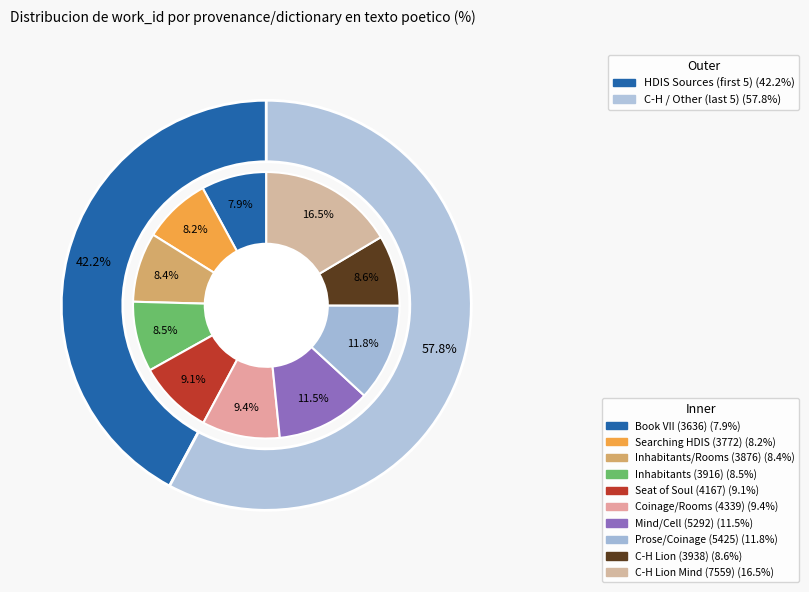

Is there a majority slice in this chart?

No